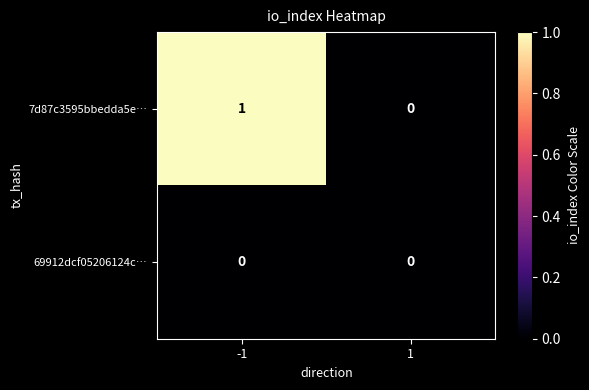

True or false: 7d87c3595bbedda5e… has a value of 1 at -1.

True